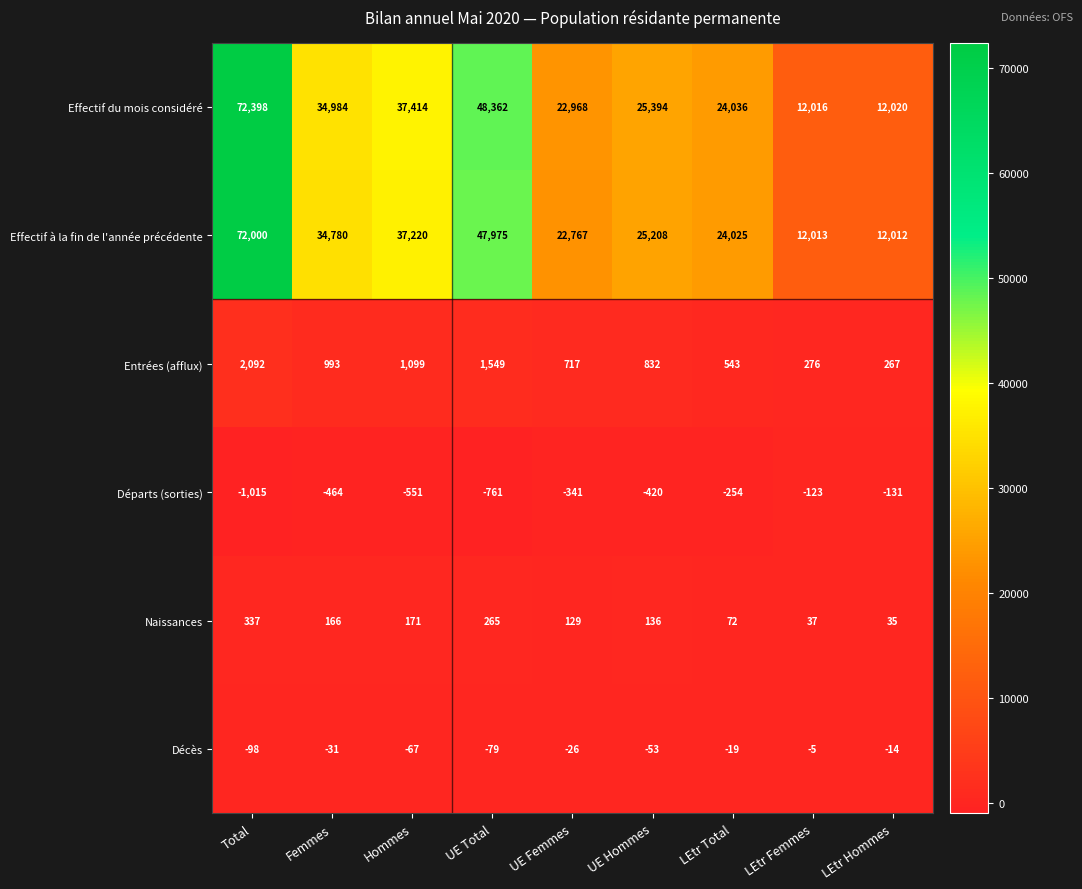

Which series changed the most between Total and LEtr Total?

Effectif du mois considéré